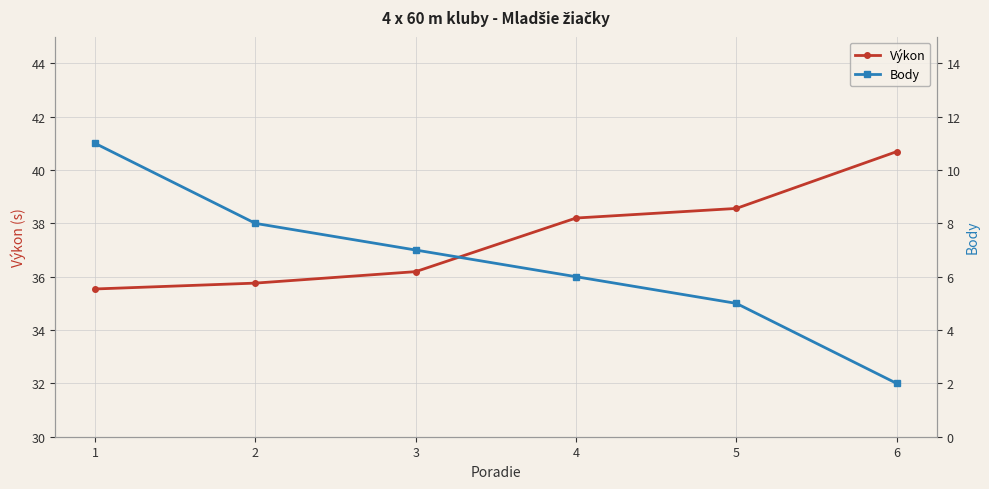

Which category has the lowest value in the Výkon series?

1